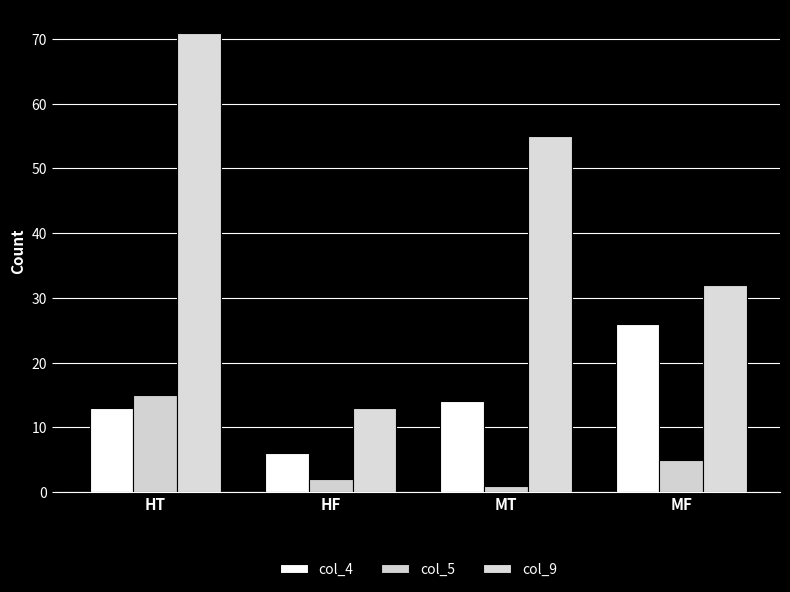

List the series in order of their overall mean, highest first.

col_9, col_4, col_5